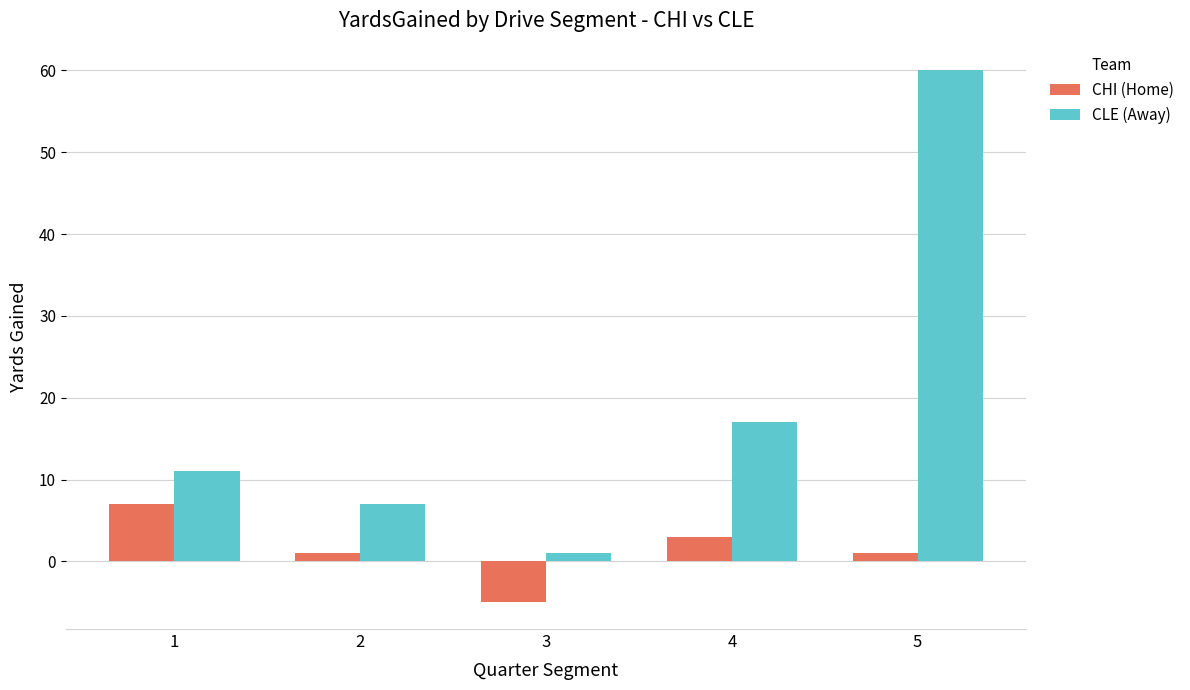

How many distinct data groups are displayed?

2